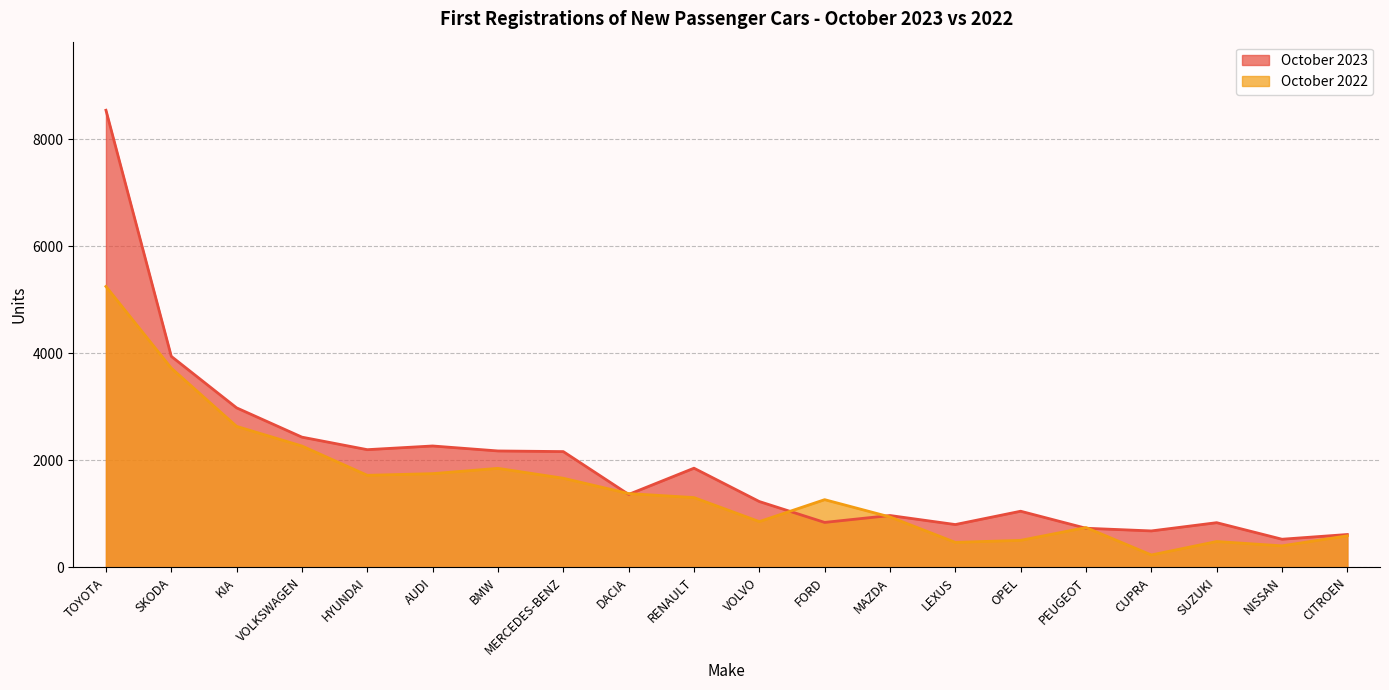

The value of October 2023 at PEUGEOT is 731. True or false?

True